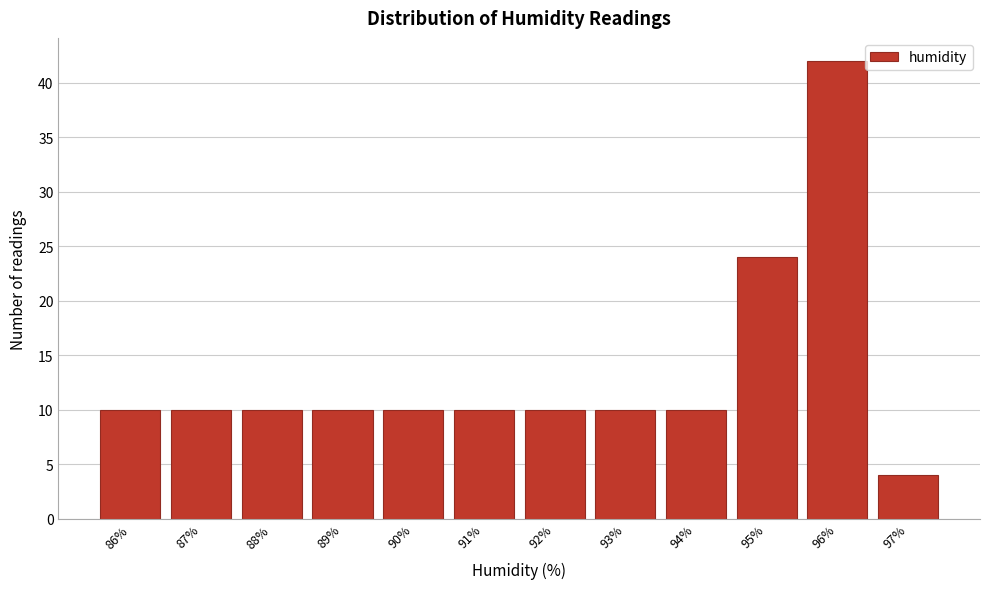

Reading right to left, transcribe all the data shown in this chart.

97%=4	96%=42	95%=24	94%=10	93%=10	92%=10	91%=10	90%=10	89%=10	88%=10	87%=10	86%=10